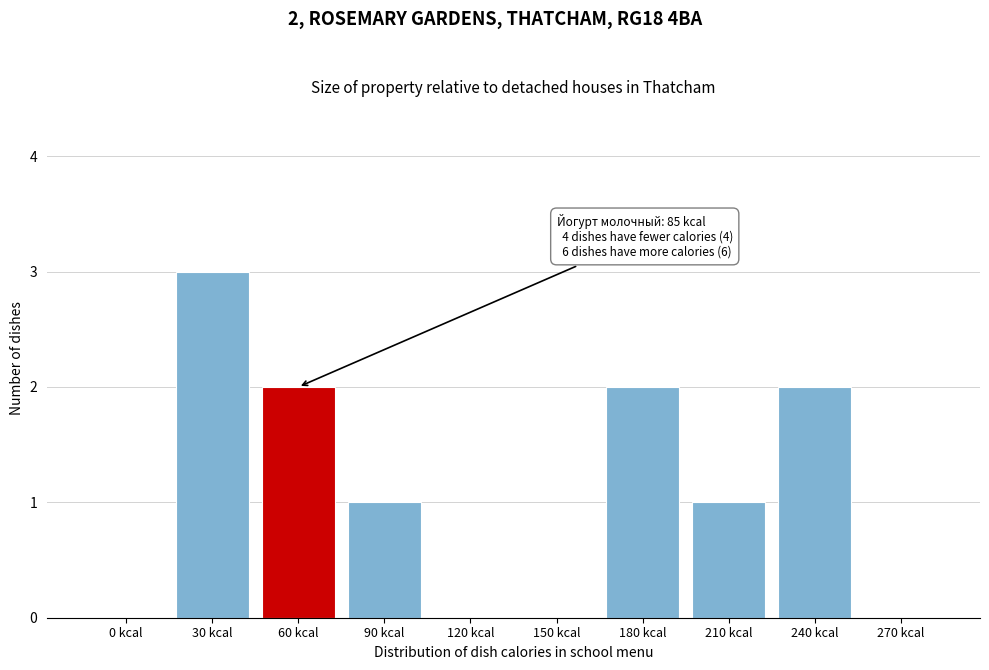

Reading left to right, extract all data points from this chart.

0 kcal=0	30 kcal=3	60 kcal=2	90 kcal=1	120 kcal=0	150 kcal=0	180 kcal=2	210 kcal=1	240 kcal=2	270 kcal=0